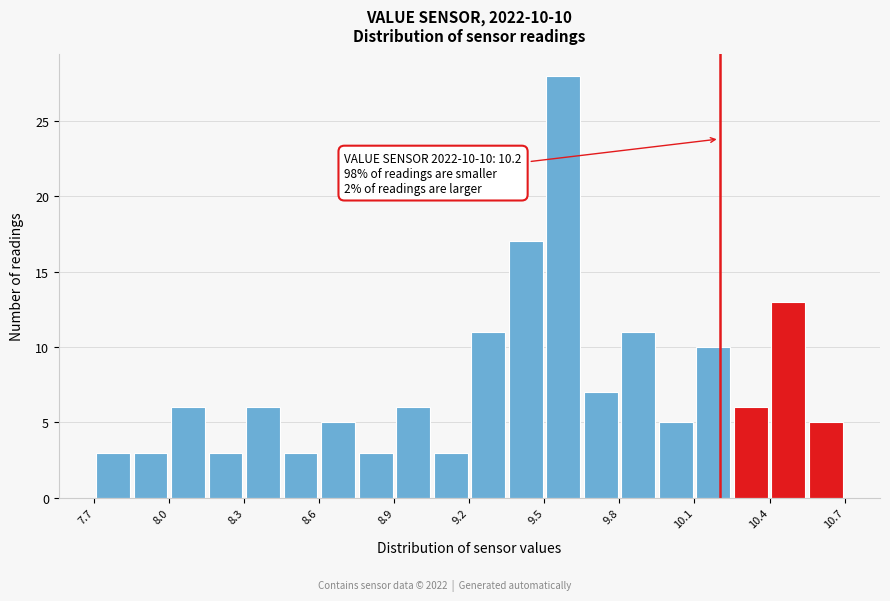

Read against the x-axis, roughly where is the centre of the tallest bar?

9.60